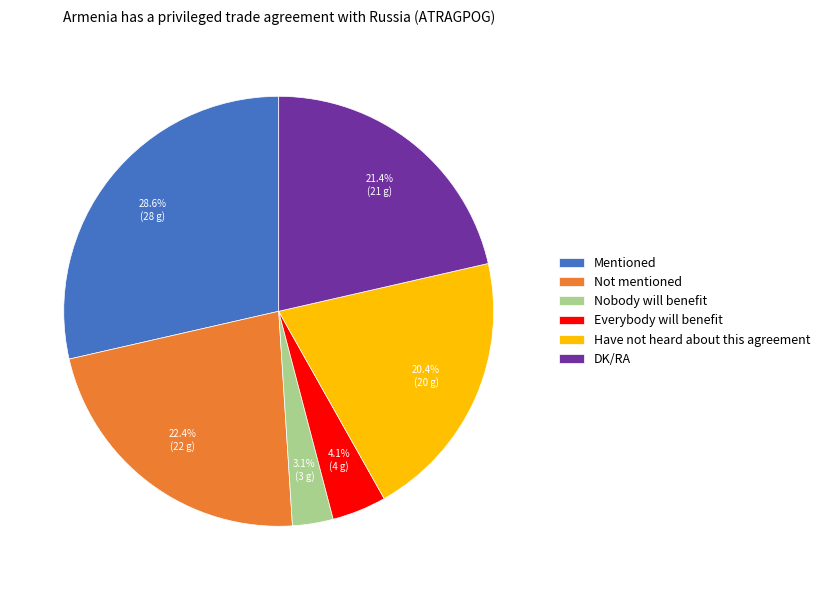

To the nearest percent, what percentage of the pie is Nobody will benefit?

3%